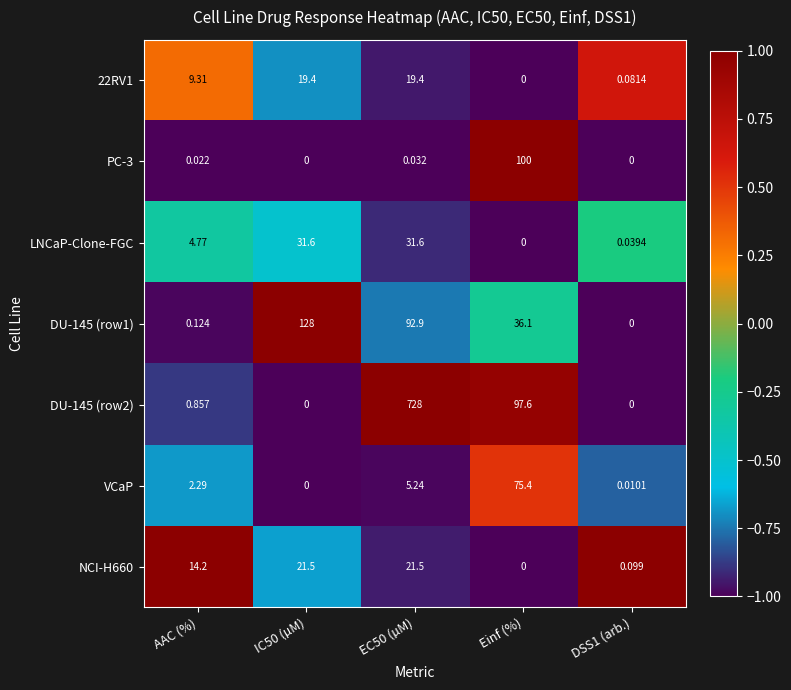

Which series has the largest total across all categories?

DU-145 (row2)